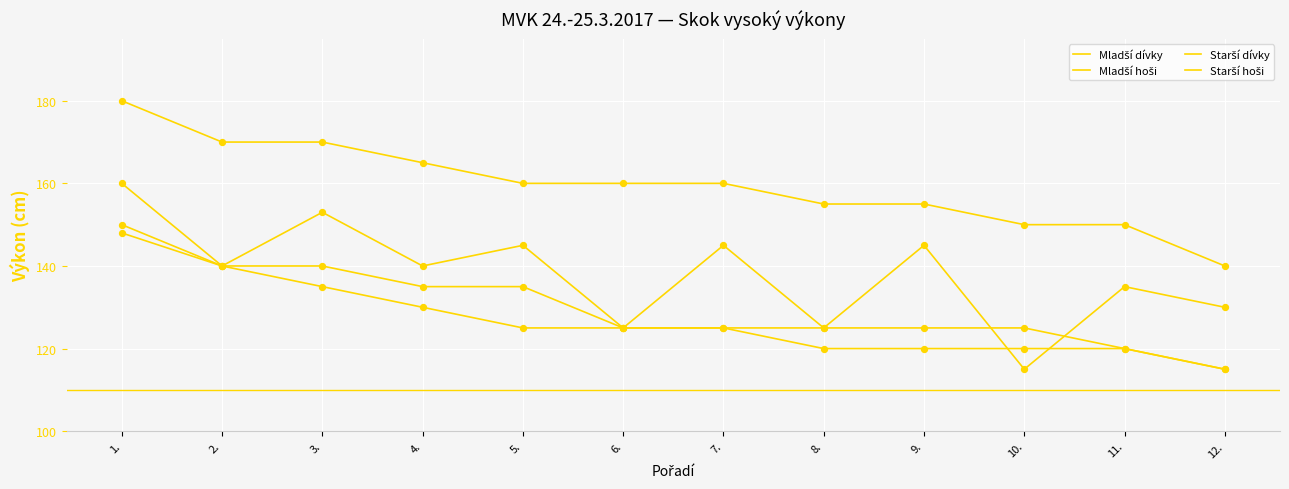

Is the value of Starší dívky at 3. greater than the value of Starší hoši at 4.?

No